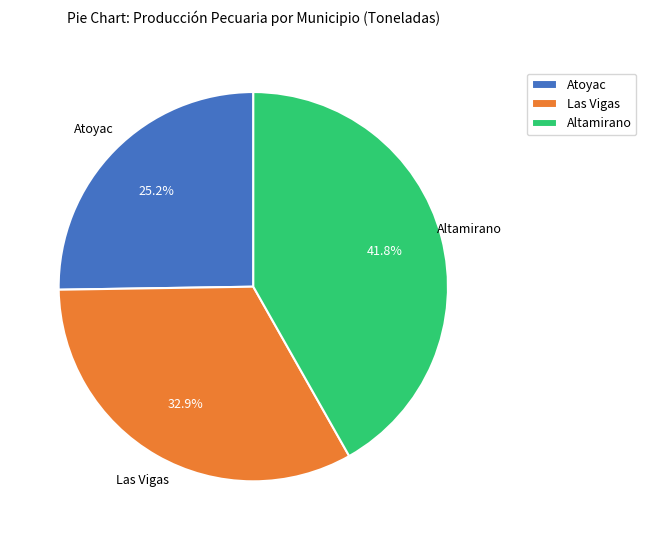

Which slice is the smallest?

Atoyac